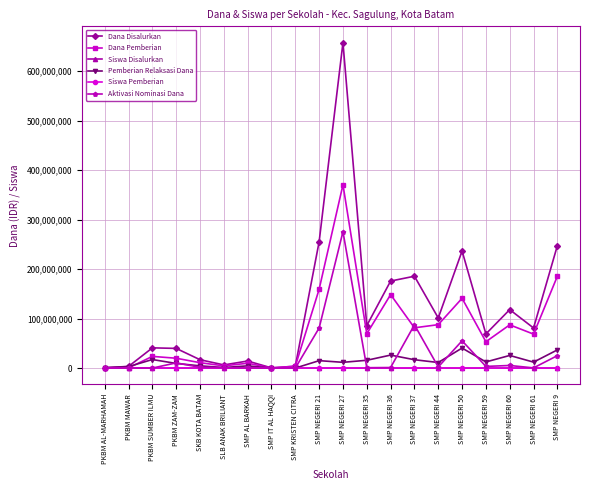

Where is Dana Pemberian nearest to the value 185250000?

SMP NEGERI 9